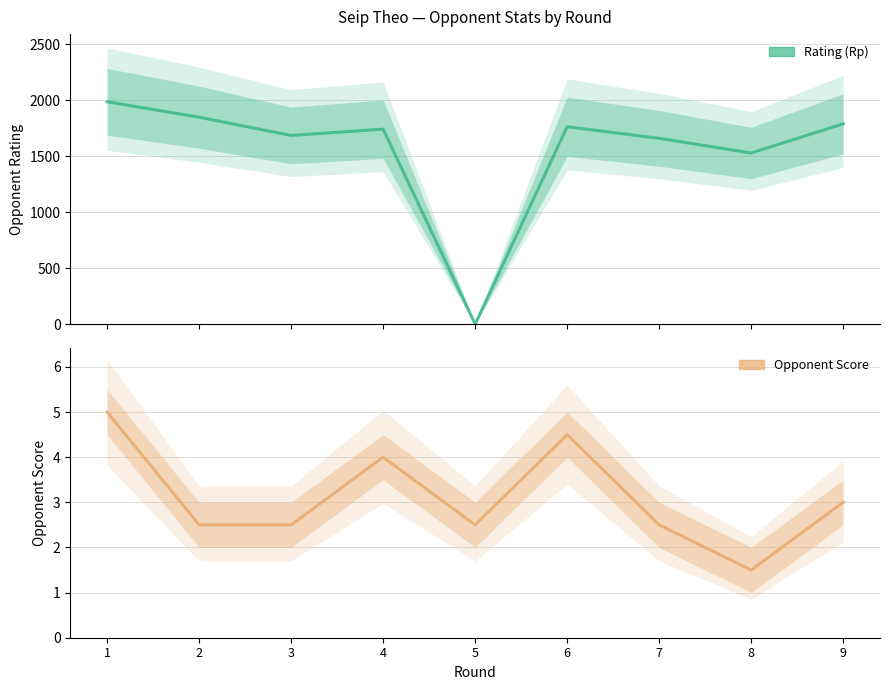

What is the total value across all series at 5?

2.5